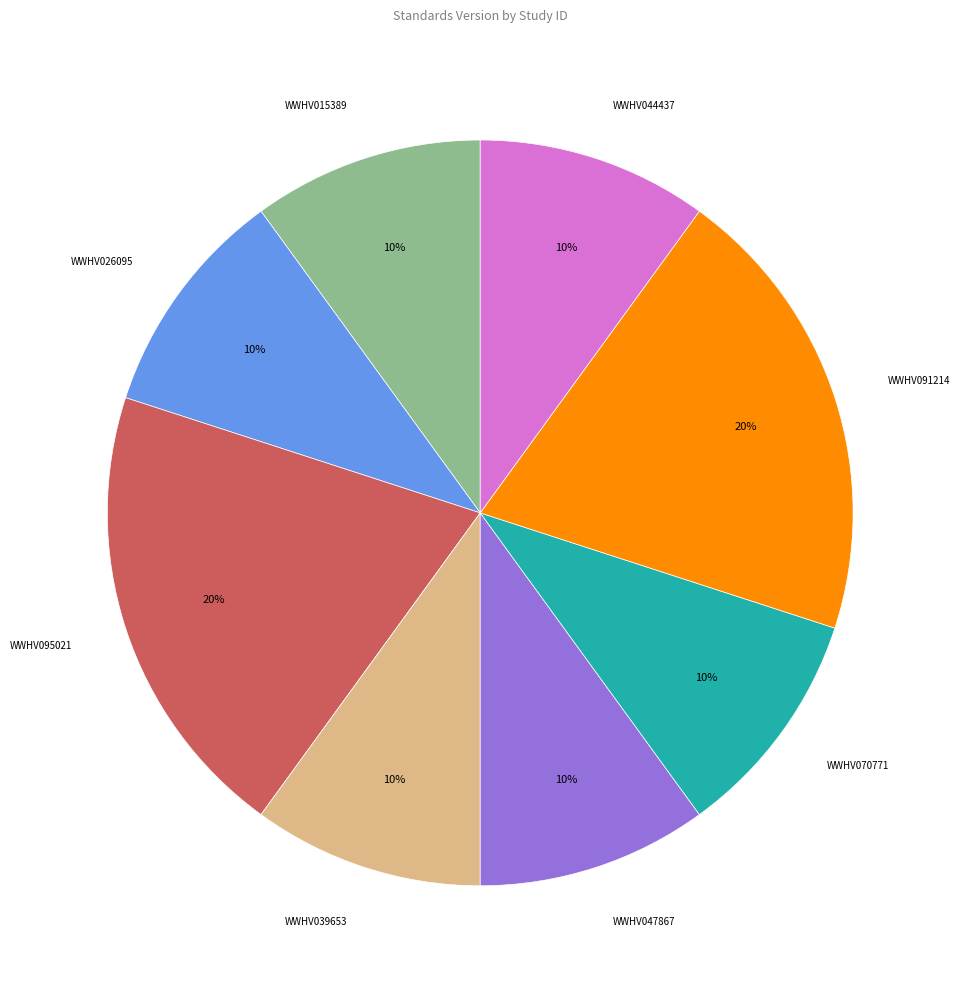

To the nearest percent, what is the average slice percentage?

12%